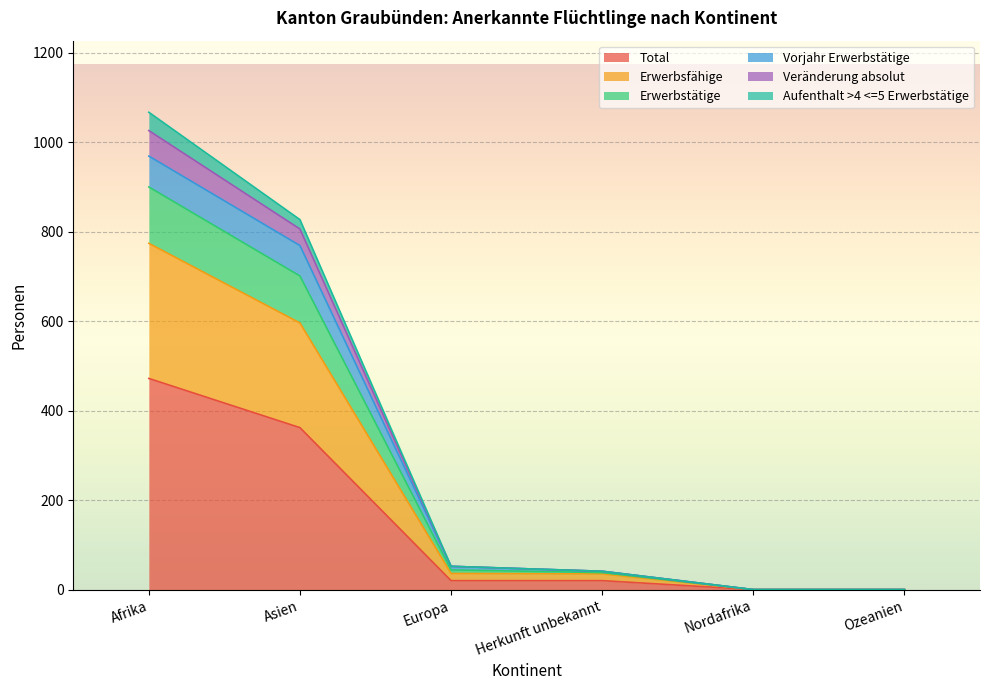

How many lines are shown in the chart?

6